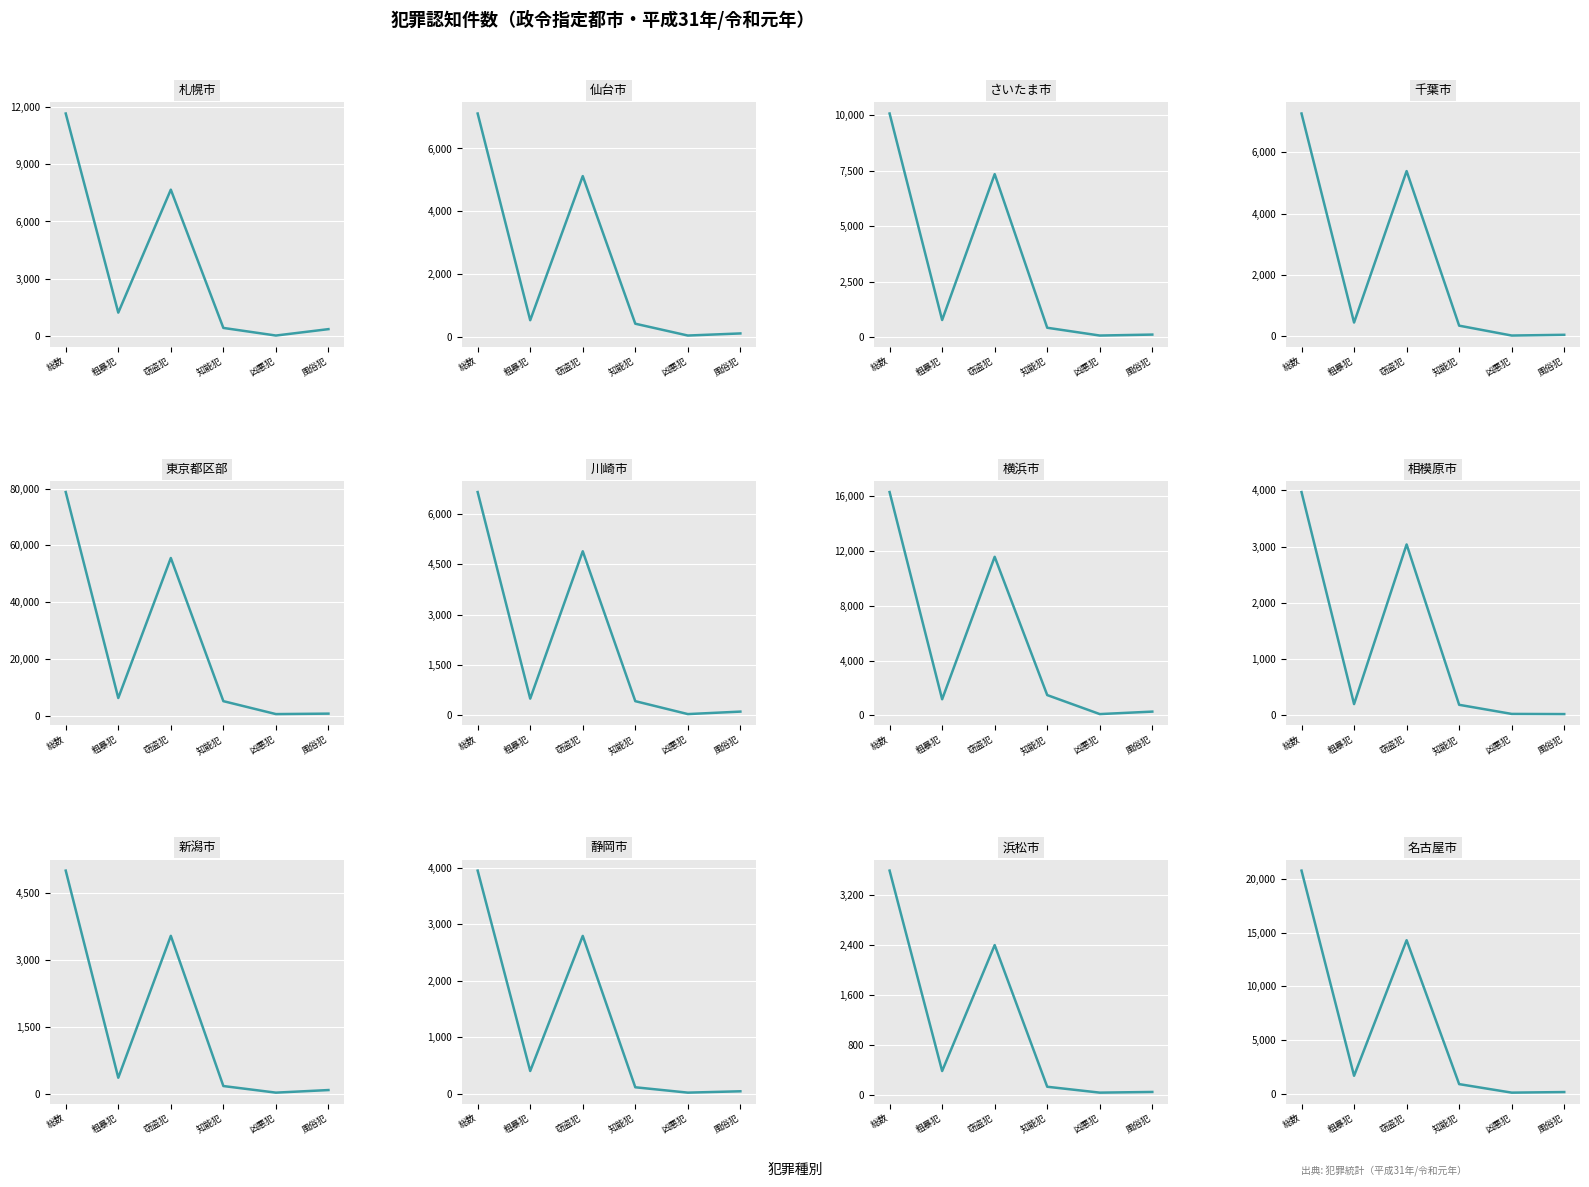

How many values in the 知能犯 series are below 413?

6